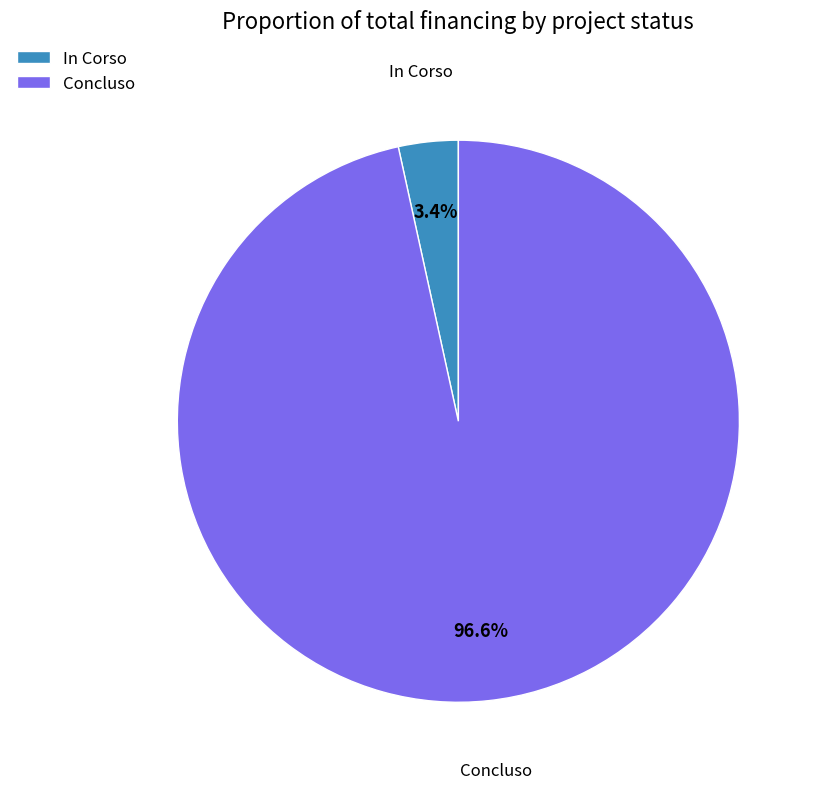

Between Concluso and In Corso, which is larger?

Concluso